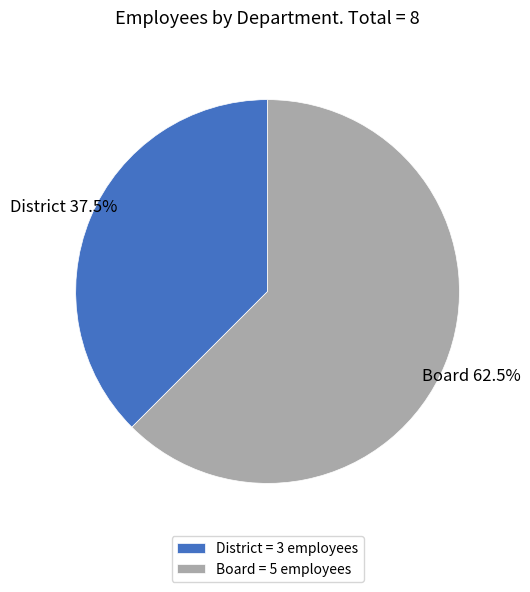

The Board slice represents 70% of the pie. True or false?

False